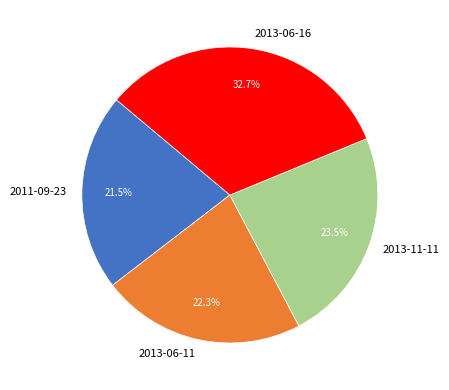

What percentage do 2013-06-11 and 2011-09-23 together represent?

43.8%